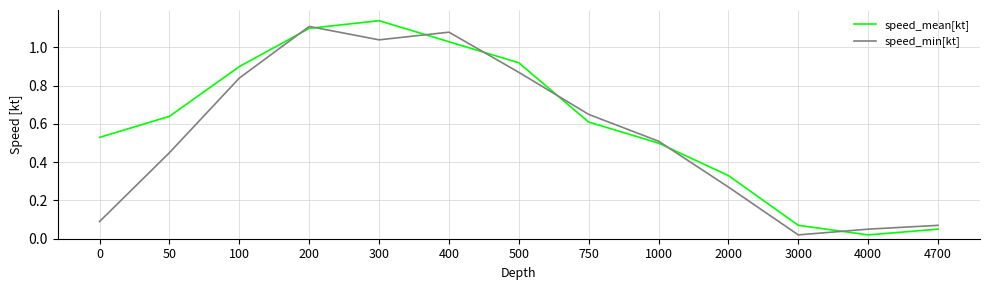

The value of speed_mean[kt] at 200 is 0.3. True or false?

False